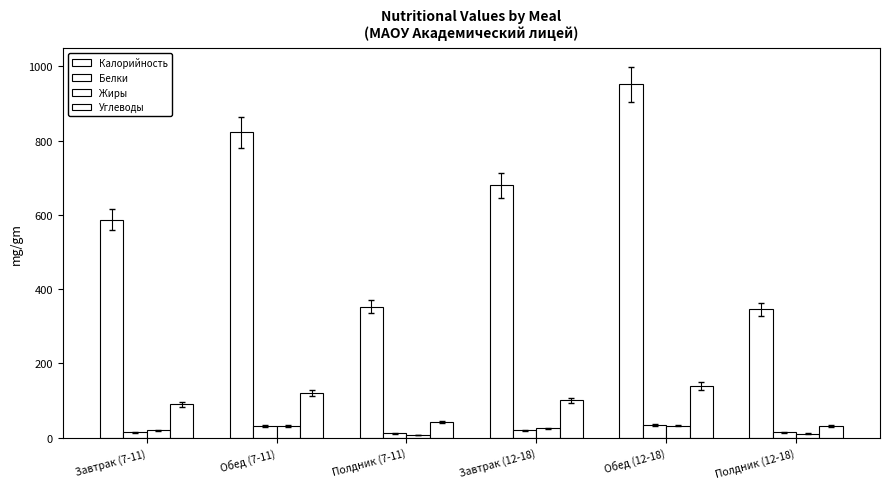

Which series has the widest spread of values?

Калорийность